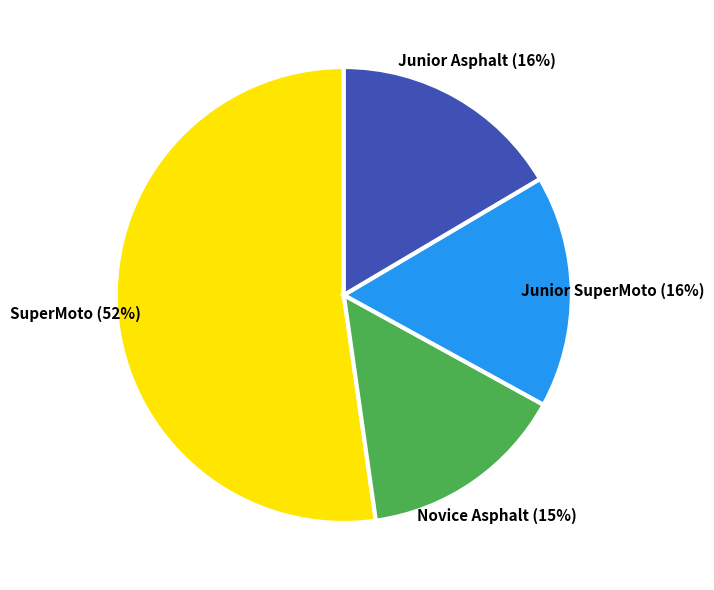

To the nearest percent, what is the difference between the largest and smallest slice percentages?

37%